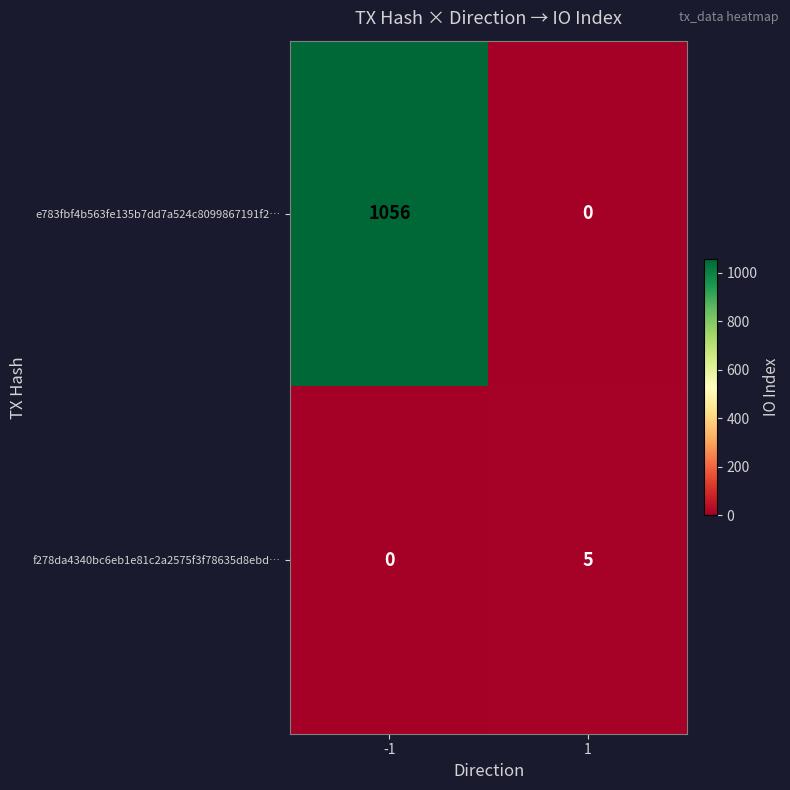

How many values in the e783fbf4b563fe135b7dd7a524c8099867191f2… series are below 1056?

1